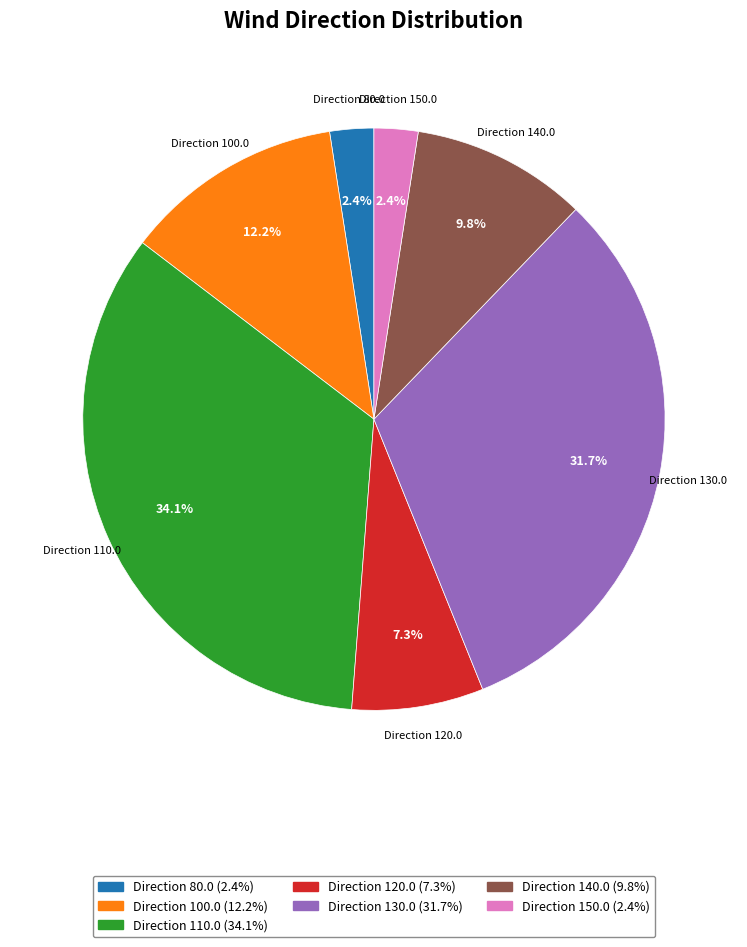

Which category has the biggest portion of the pie?

Direction 110.0 (34.1%)